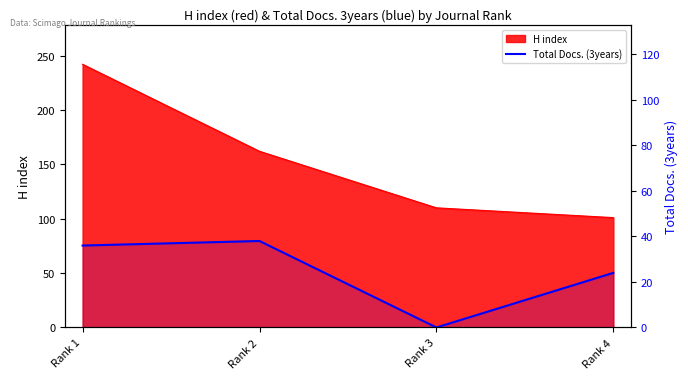

Reading left to right, what are all the values shown in this chart?

Rank 1=36	Rank 2=38	Rank 3=0	Rank 4=24